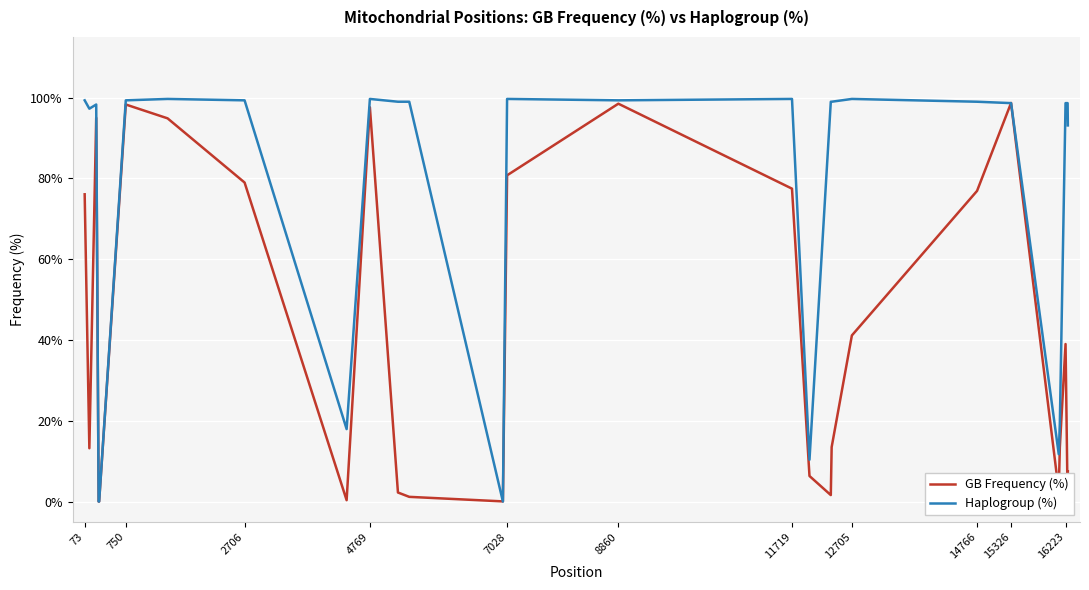

True or false: Haplogroup (%) has more than 2 points higher than both neighbors.

True